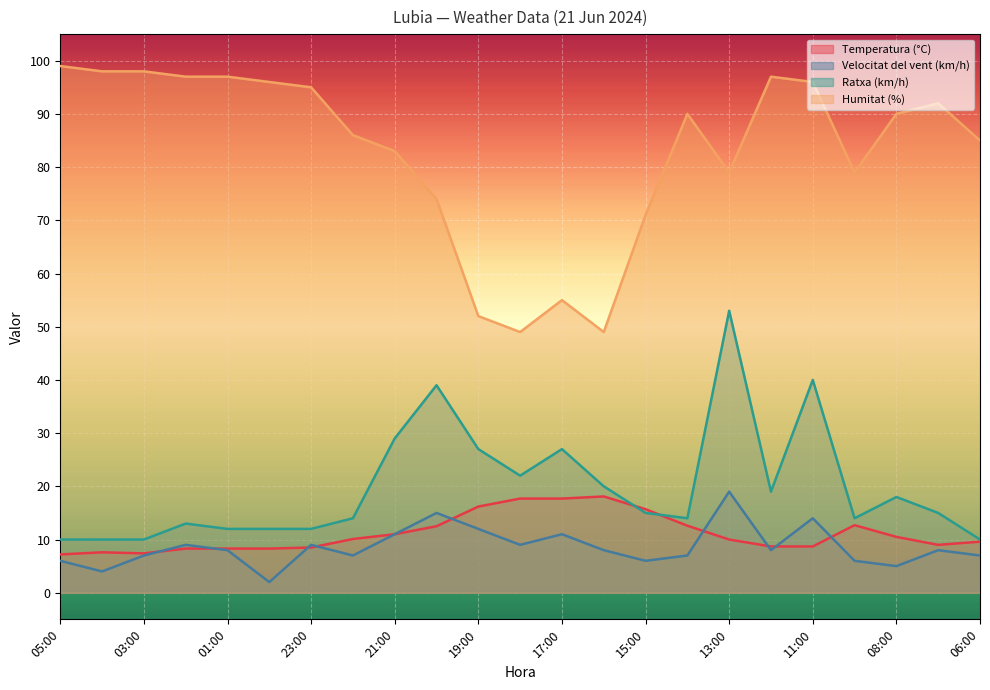

How many lines are shown in the chart?

4